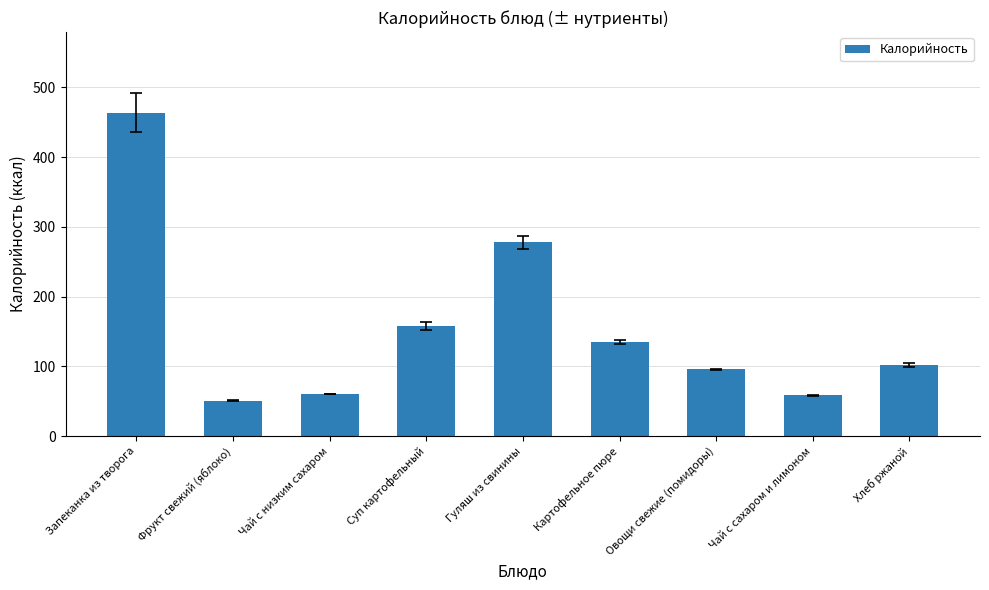

What is the label of the 2nd bar from the right?

Чай с сахаром и лимоном